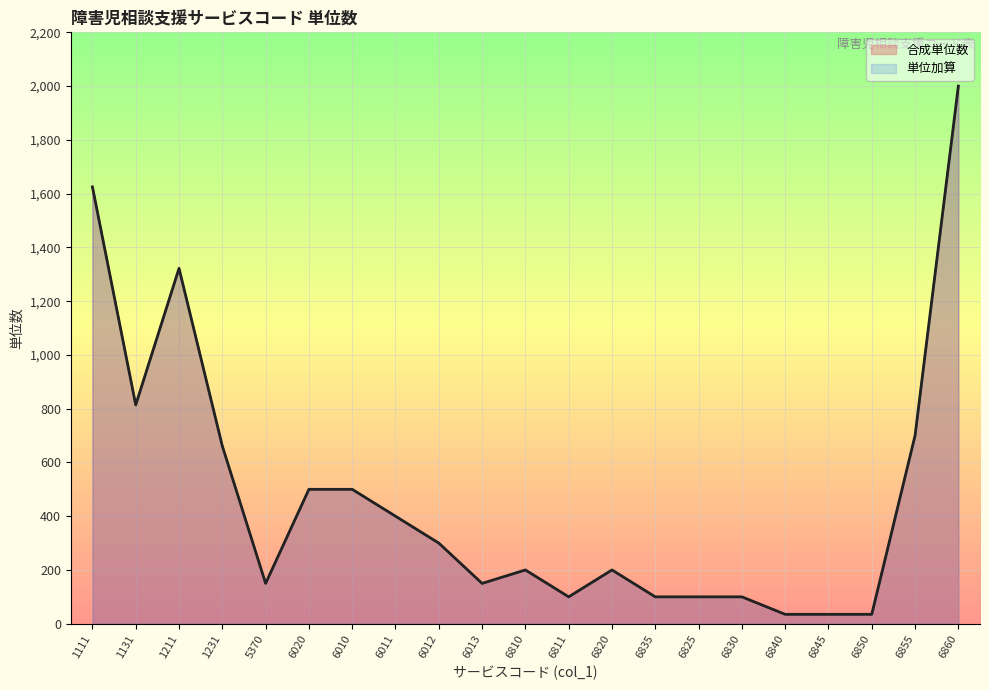

Which category has the highest value in the 合成単位数 series?

6860